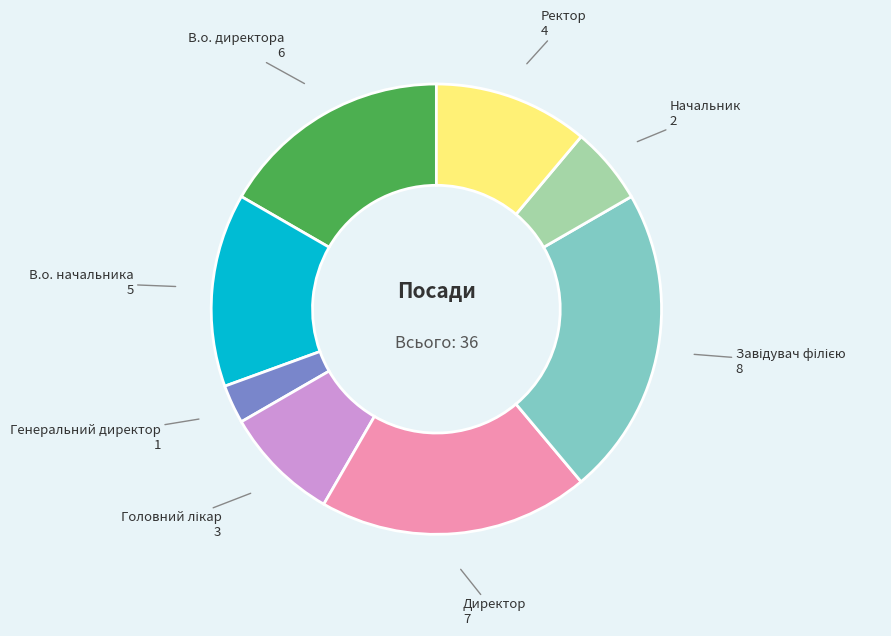

Between Начальник and Ректор, which is larger?

Ректор